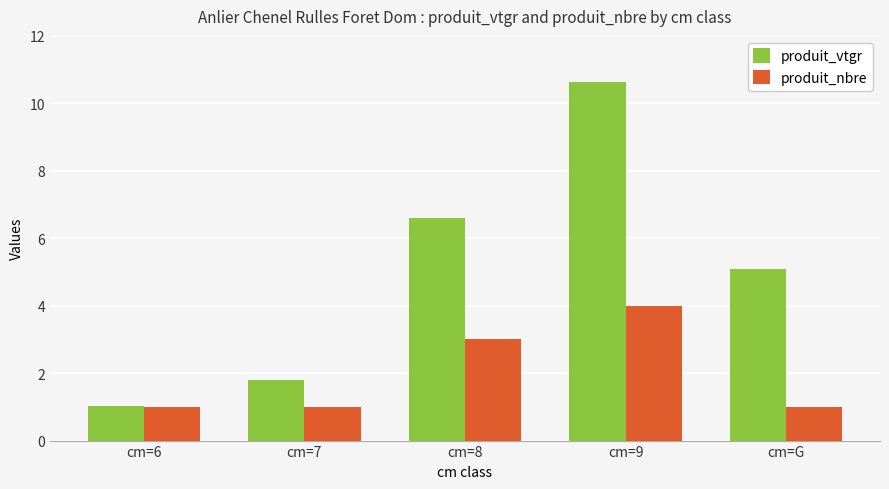

What is the difference between the maximum and minimum values in the produit_vtgr series?

9.6